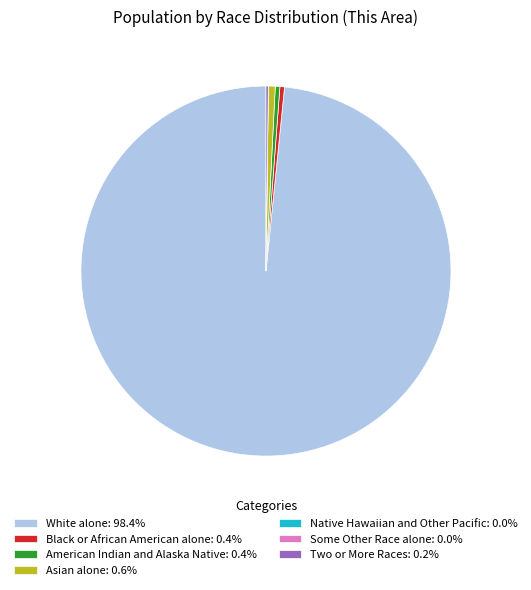

Between American Indian and Alaska Native and White alone, which is larger?

White alone